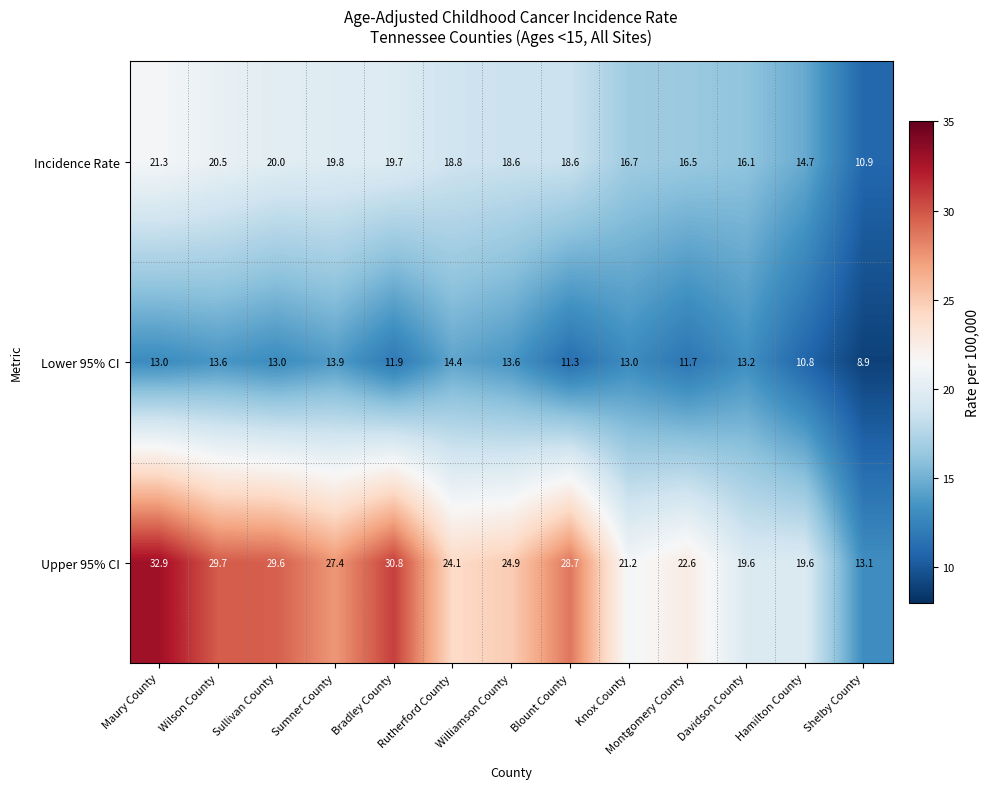

Count the number of categories in the chart.

13